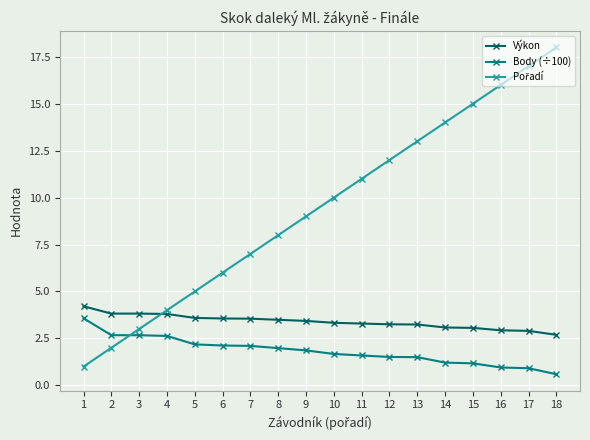

What is the value of the Body (÷100) point at the 18th from the left?

0.6